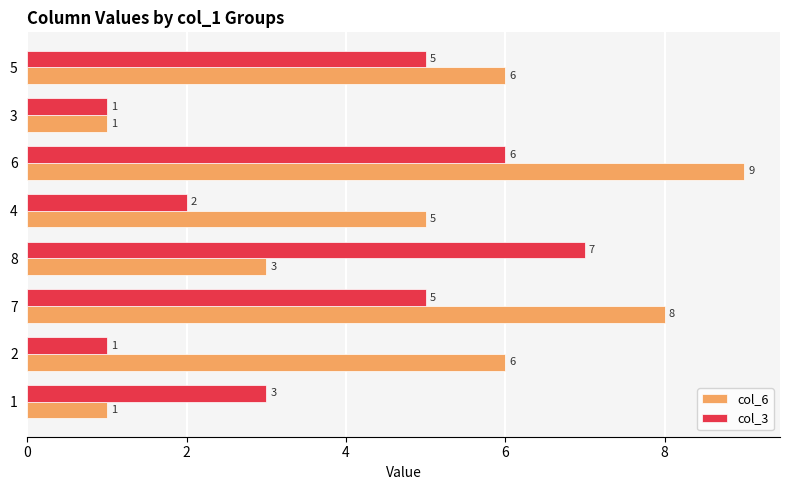

What is the highest value of the col_6 series?

9